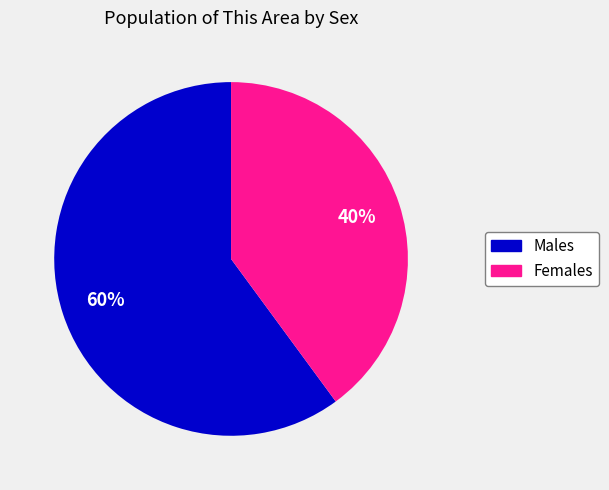

Is there a majority slice in this chart?

Yes